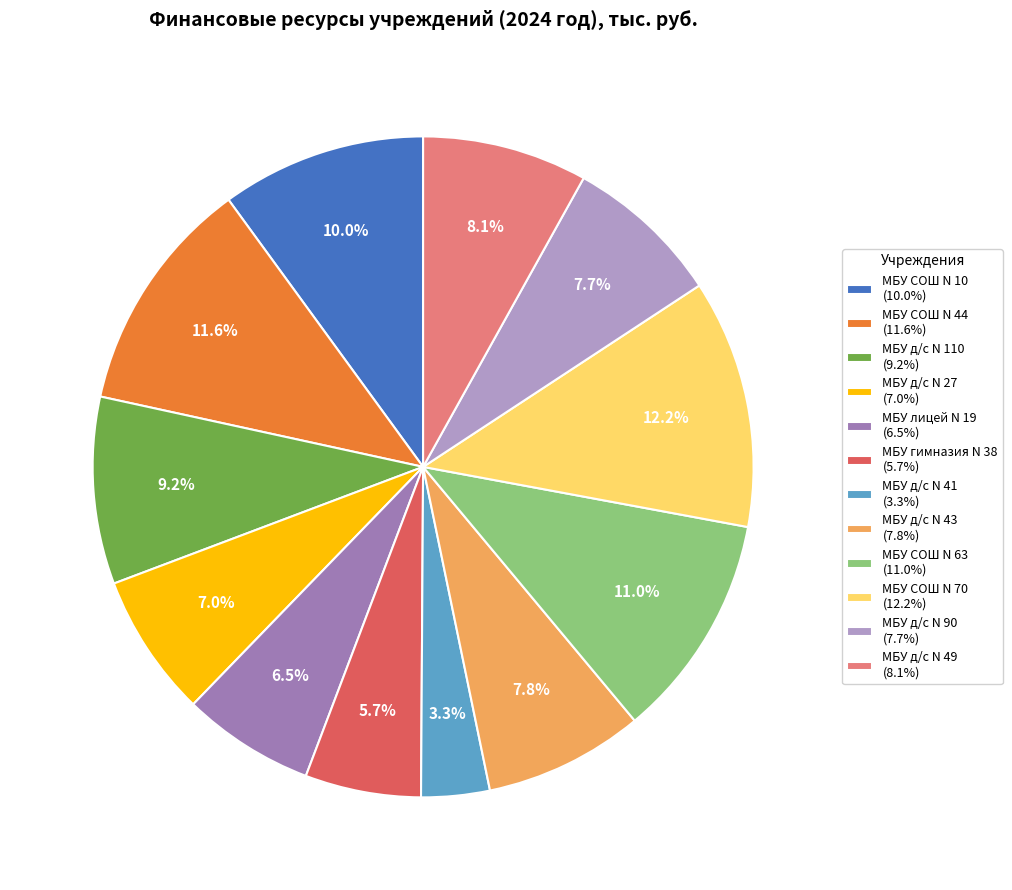

Which has a higher value, МБУ СОШ N 63 (11.0%) or МБУ гимназия N 38 (5.7%)?

МБУ СОШ N 63 (11.0%)